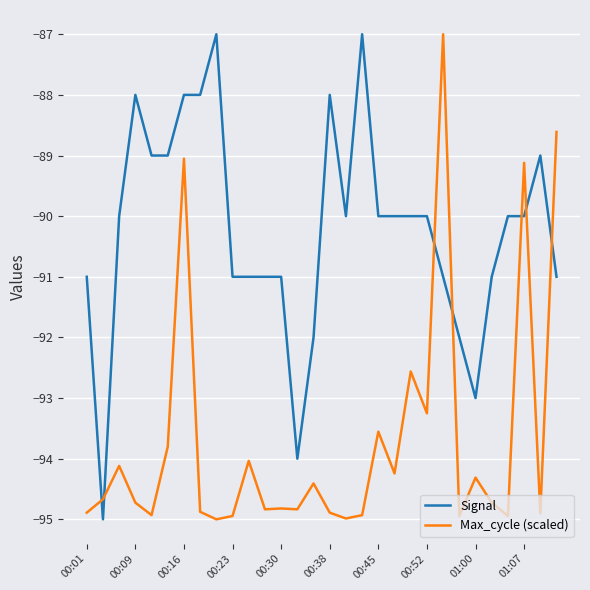

What is the lowest value of the Signal series?

-95.0